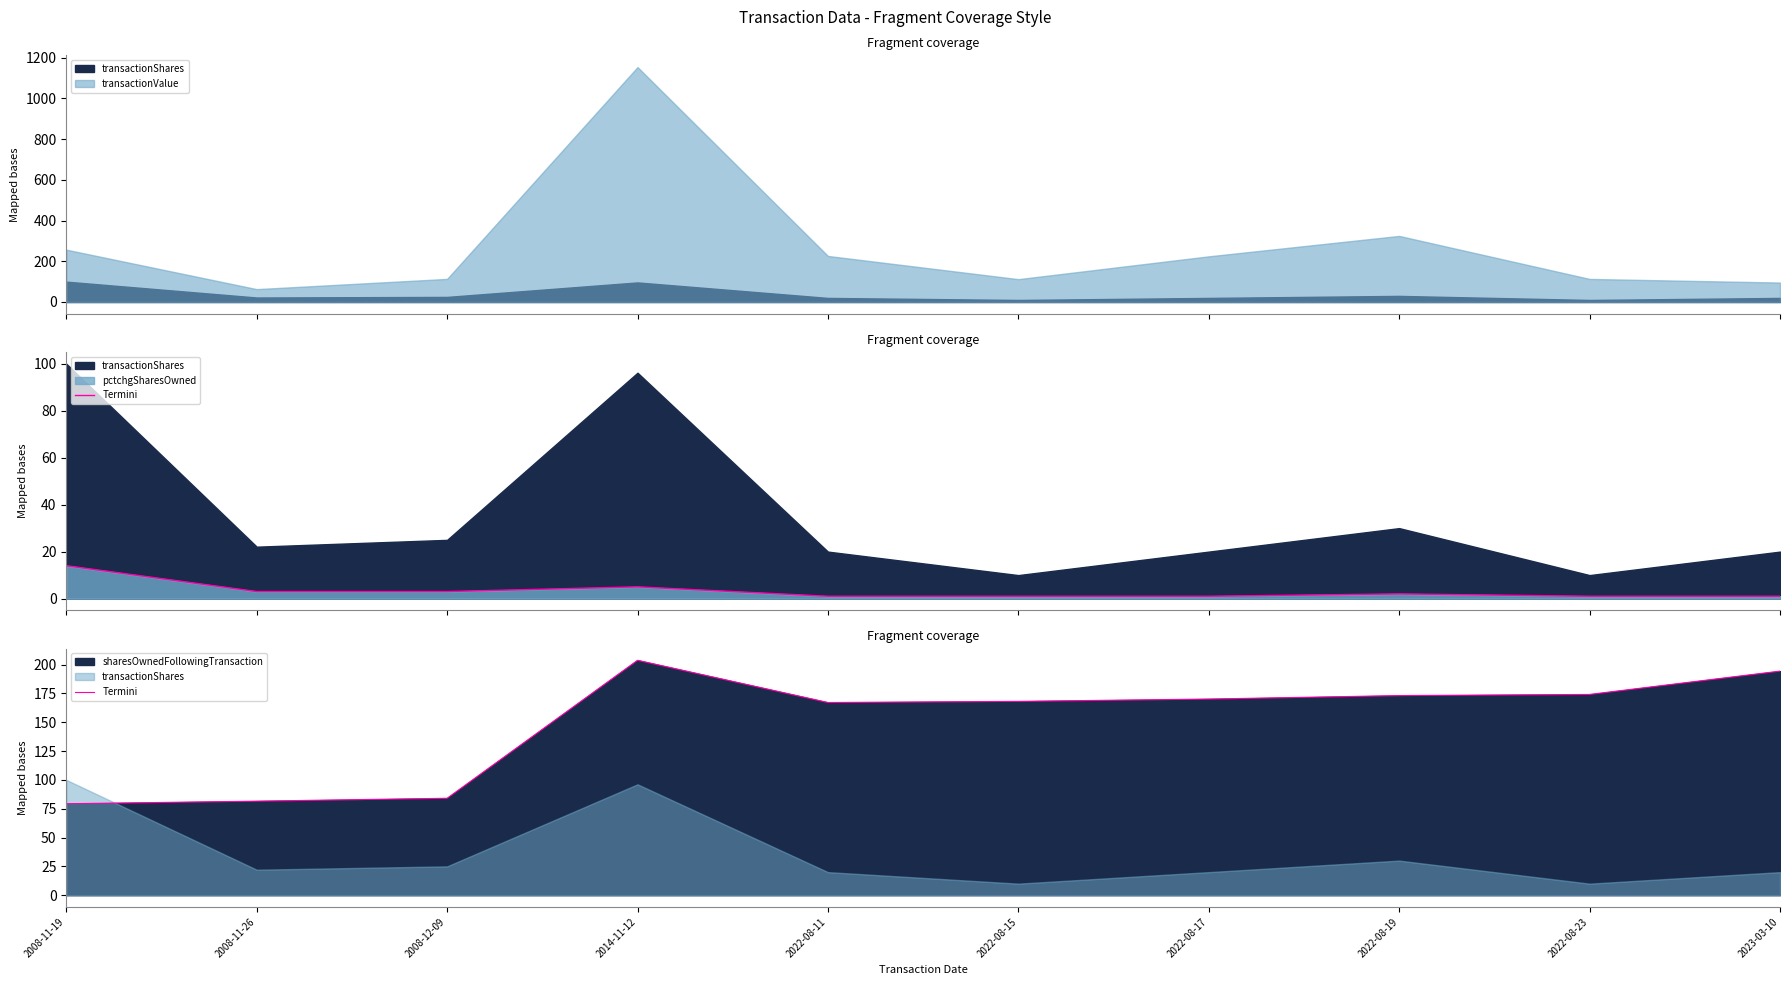

What is the difference between the maximum and minimum values?

124.4